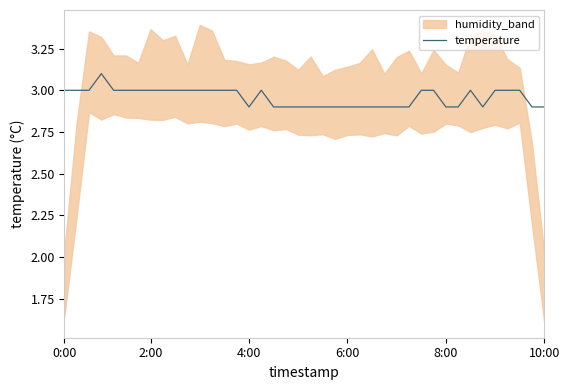

What is the smallest value displayed?

2.9